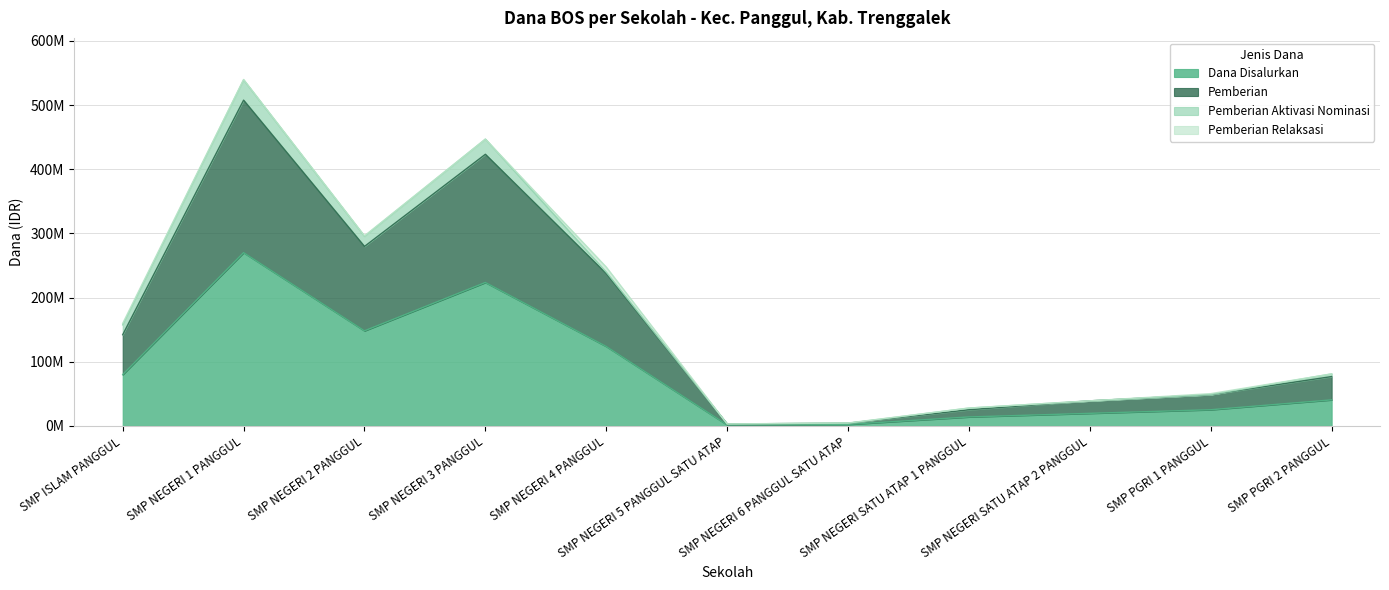

At which category is the sum across all series the highest?

SMP NEGERI 1 PANGGUL